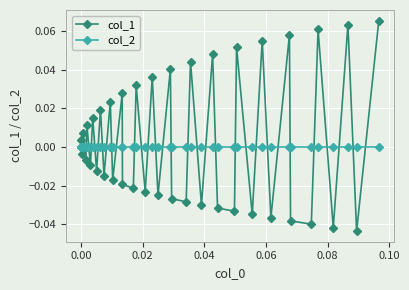

Which series has the largest total across all categories?

col_1